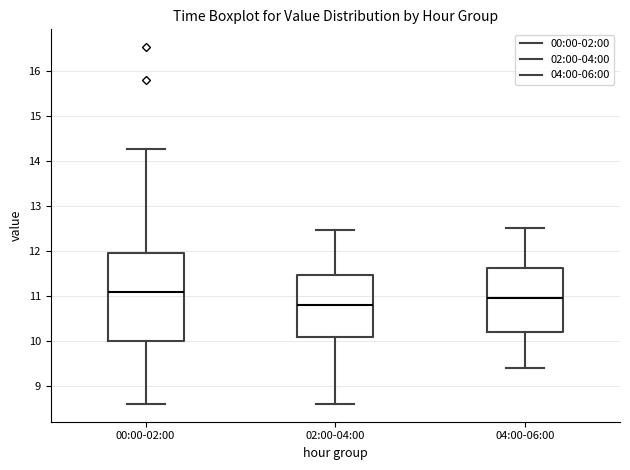

Reading left to right, transcribe this box plot: for each box, give where its median line is, the range the box spans, and where its two whiskers end, as read against the y-axis. The values are not printed on the chart, so give them approximately, as read against the axis.

00:00-02:00: median 11.1, box 10.0 to 12.0, whiskers 8.6 to 14.3
02:00-04:00: median 10.8, box 10.1 to 11.5, whiskers 8.6 to 12.5
04:00-06:00: median 11.0, box 10.2 to 11.6, whiskers 9.4 to 12.5